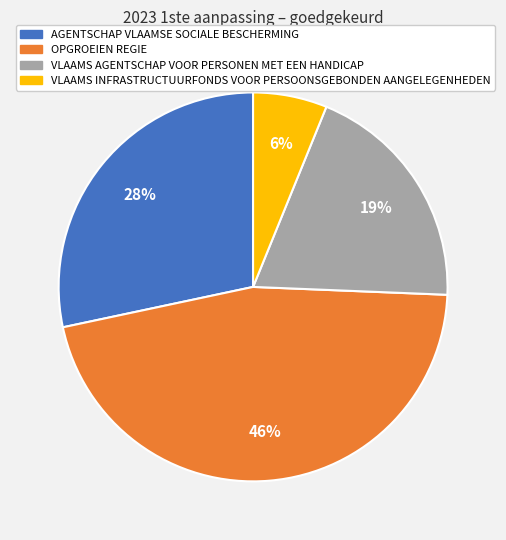

What percentage is the OPGROEIEN REGIE slice, to the nearest percent?

46%